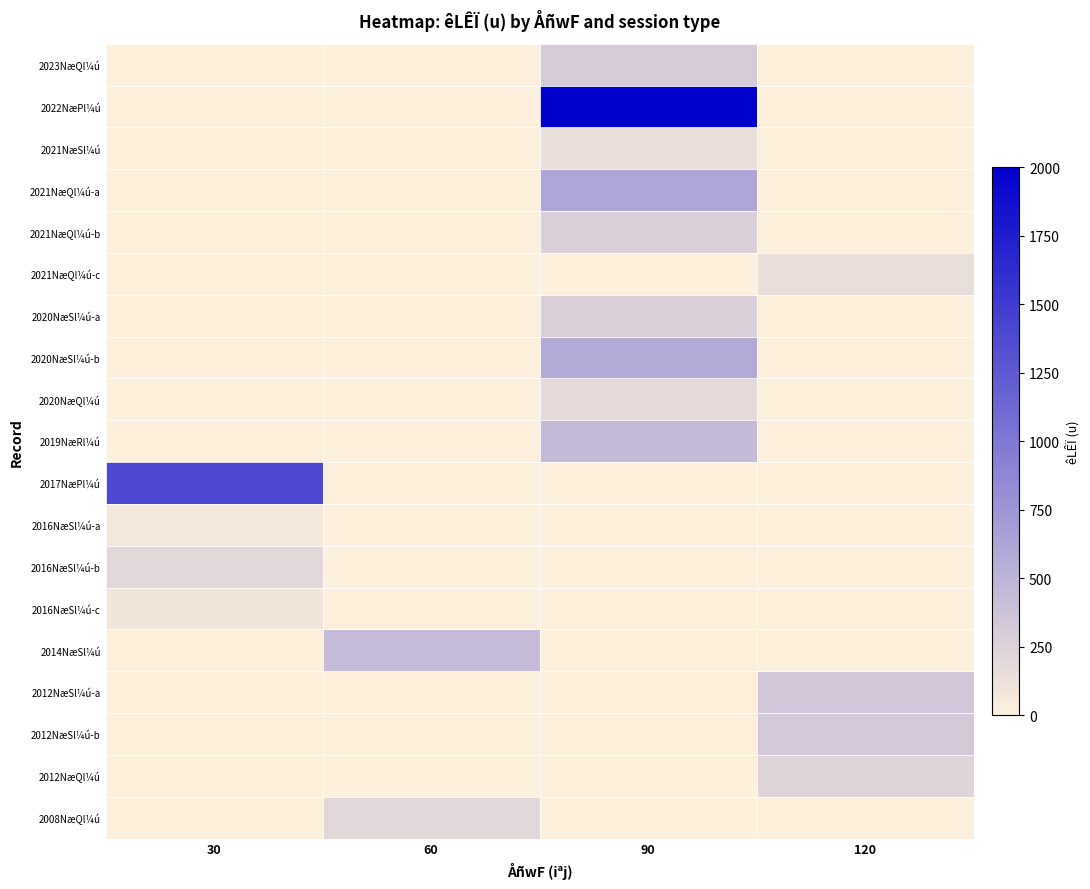

List the series in order of their peak value, lowest first.

2016NæSl¼ú-a, 2016NæSl¼ú-c, 2021NæSl¼ú, 2021NæQl¼ú-c, 2020NæQl¼ú, 2016NæSl¼ú-b, 2008NæQl¼ú, 2012NæQl¼ú, 2021NæQl¼ú-b, 2020NæSl¼ú-a, 2023NæQl¼ú, 2012NæSl¼ú-b, 2012NæSl¼ú-a, 2014NæSl¼ú, 2019NæRl¼ú, 2020NæSl¼ú-b, 2021NæQl¼ú-a, 2017NæPl¼ú, 2022NæPl¼ú